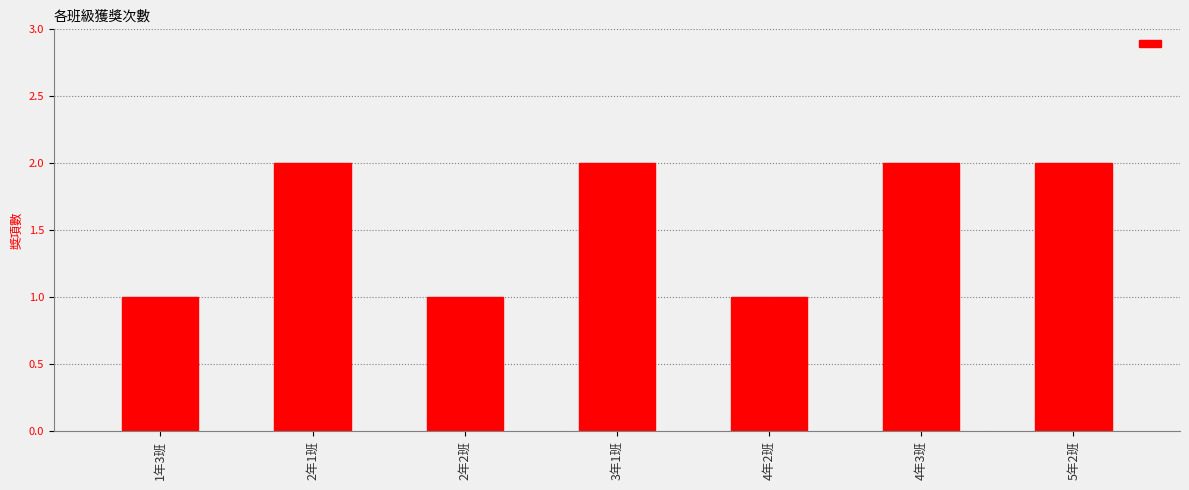

Reading left to right, what are all the values shown in this chart?

1	2	1	2	1	2	2